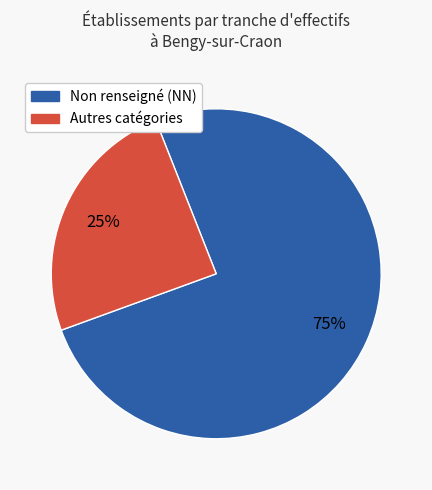

To the nearest percent, what is the average slice percentage?

50%